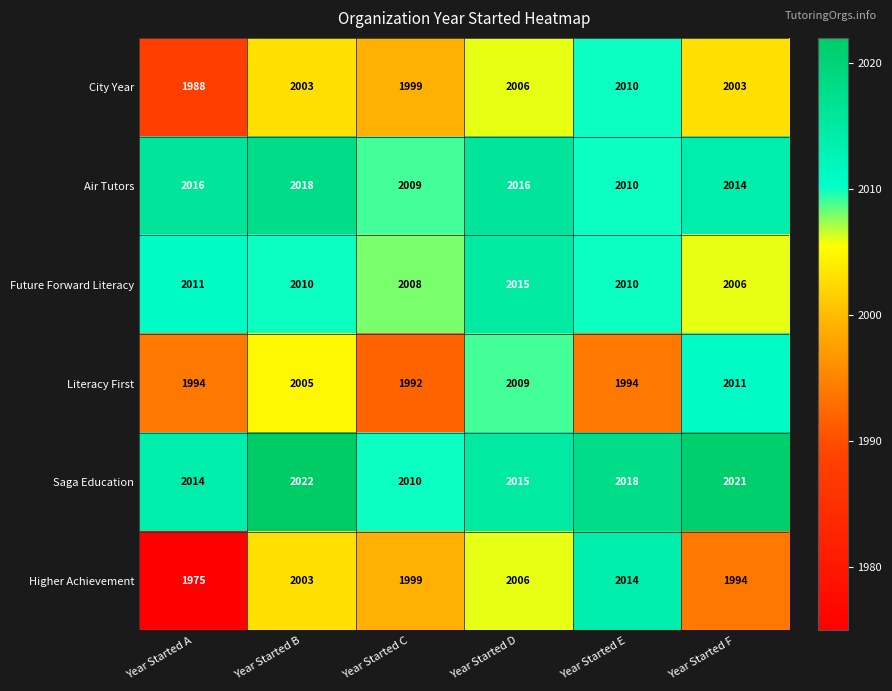

How many data points in Saga Education are less than 2018?

3